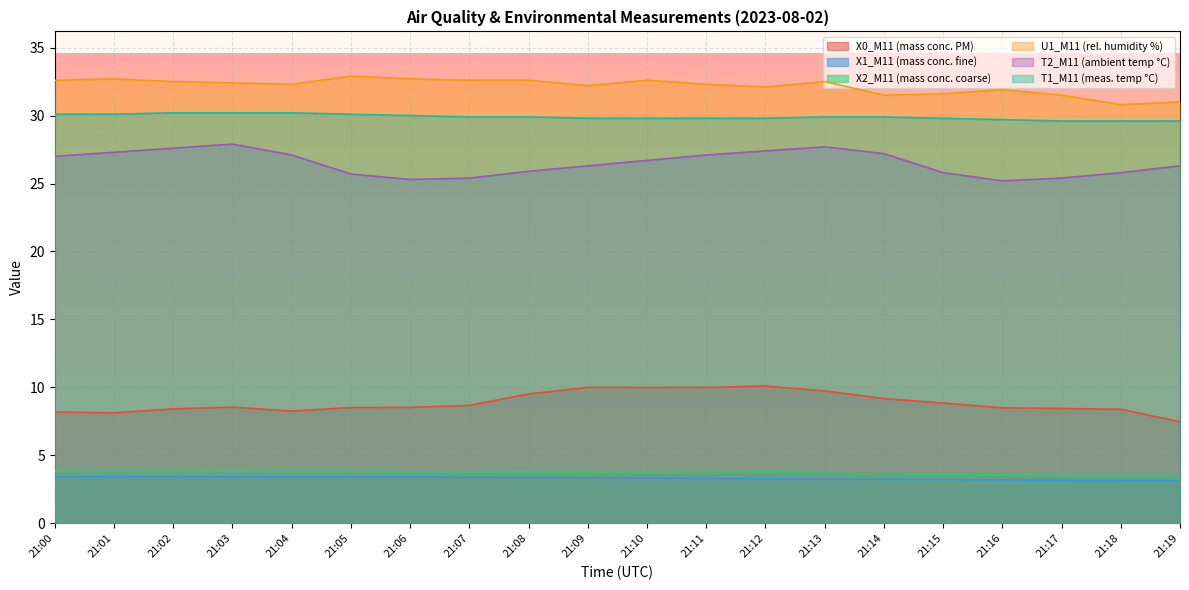

What is the value of the X1_M11 (mass conc. fine) point at the 10th from the left?

3.4